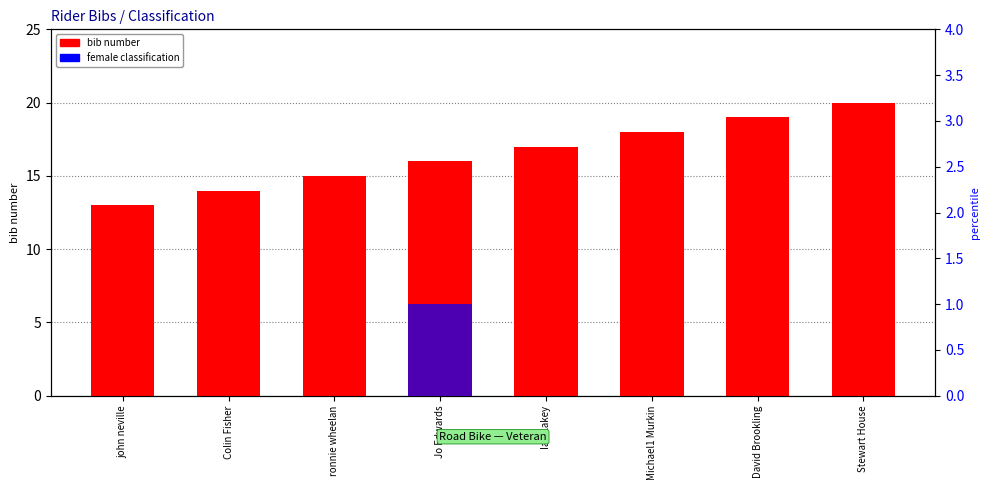

Reading right to left, list all the values displayed in this chart.

bib number: Stewart House=20	David Brookling=19	Michael1 Murkin=18	Ian Lakey=17	Jo Edwards=16	ronnie wheelan=15	Colin Fisher=14	john neville=13
female classification: Stewart House=0	David Brookling=0	Michael1 Murkin=0	Ian Lakey=0	Jo Edwards=1	ronnie wheelan=0	Colin Fisher=0	john neville=0